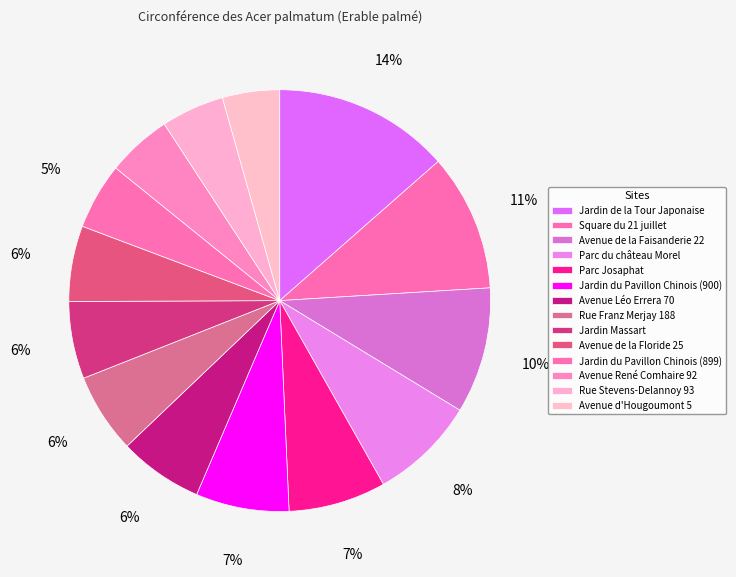

To the nearest percent, what is the combined percentage of Parc Josaphat and Avenue d'Hougoumont 5?

12%